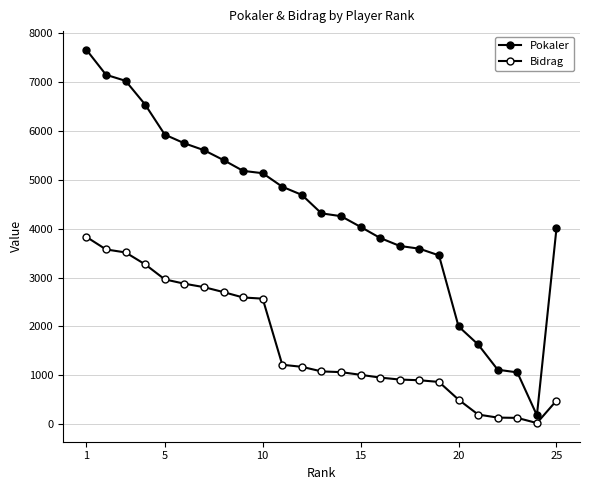

How many lines are shown in the chart?

2